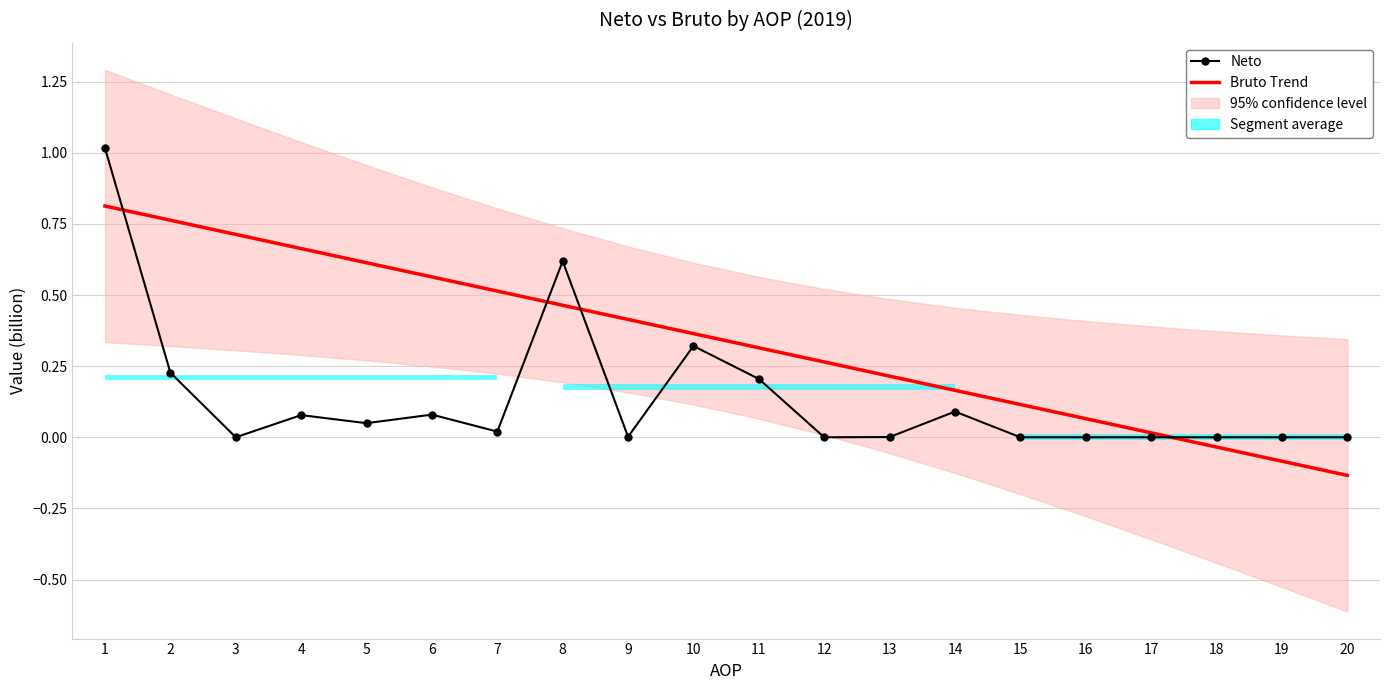

What is the sum of all Neto values?

2.7